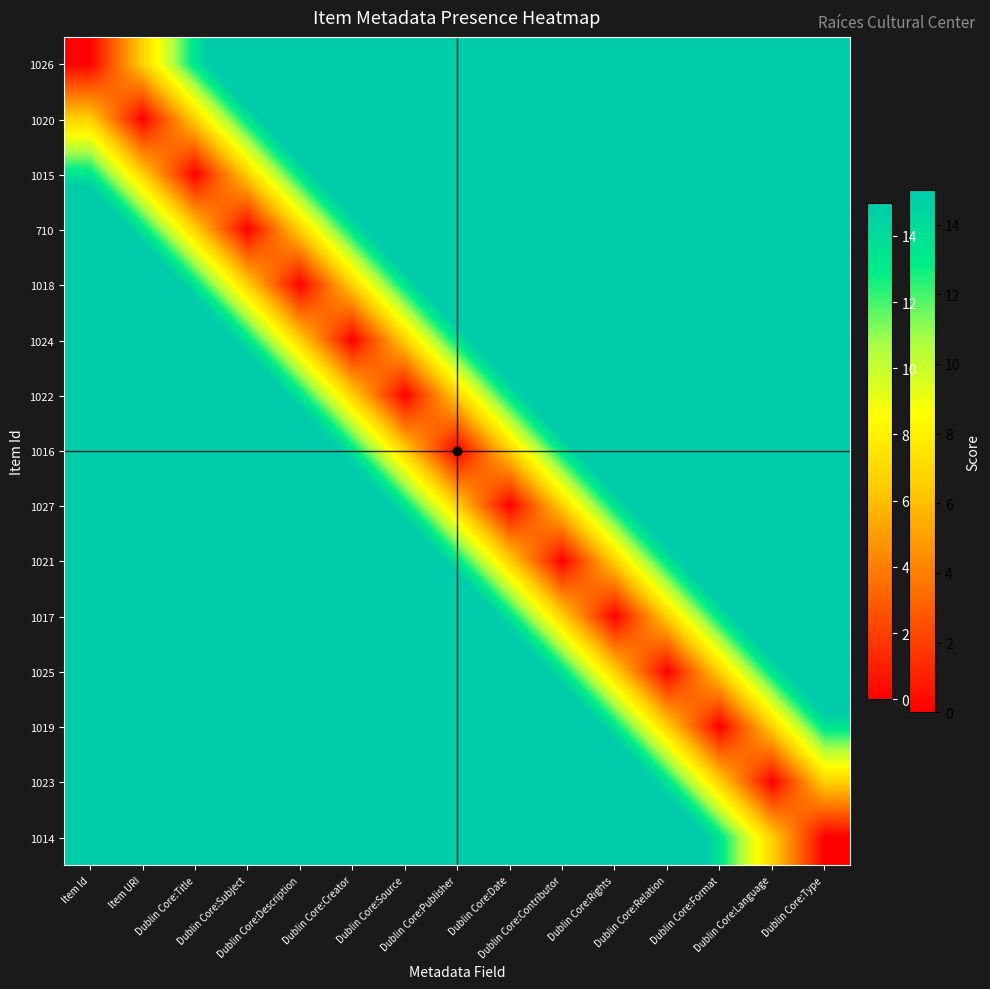

What is the spread (max minus min) of values at Dublin Core:Contributor?

60.0